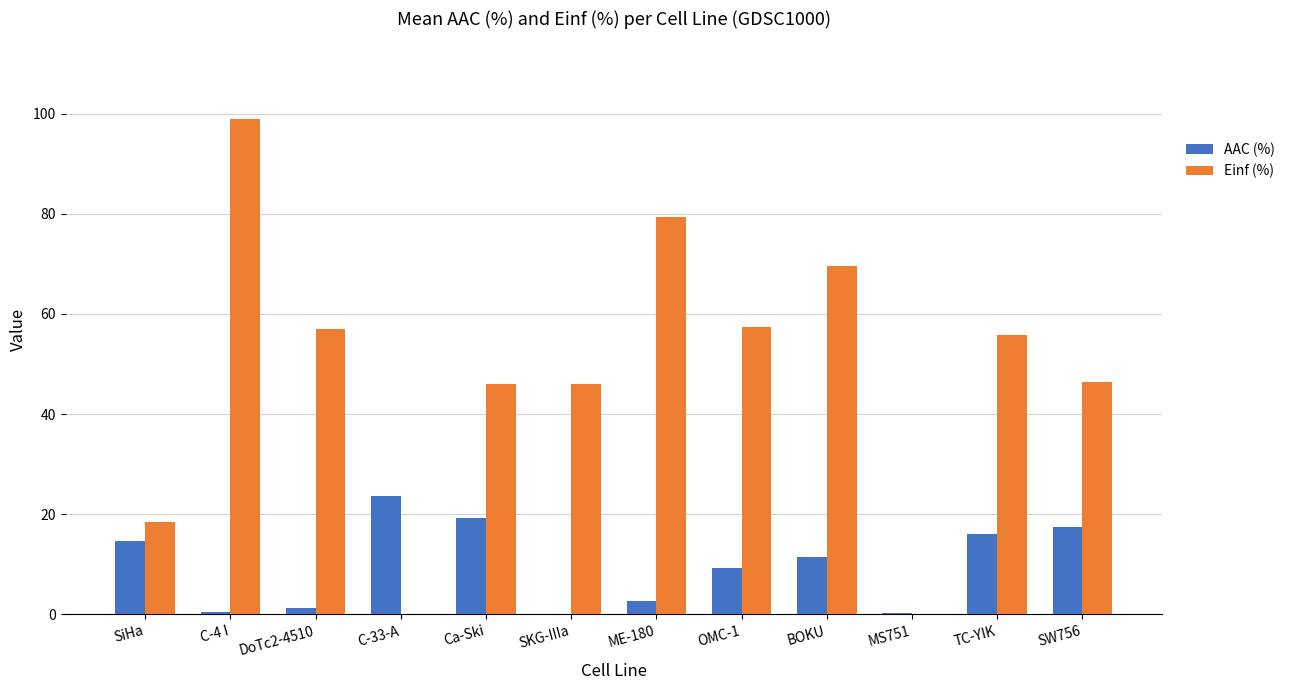

Which series has the largest range (max minus min)?

Einf (%)